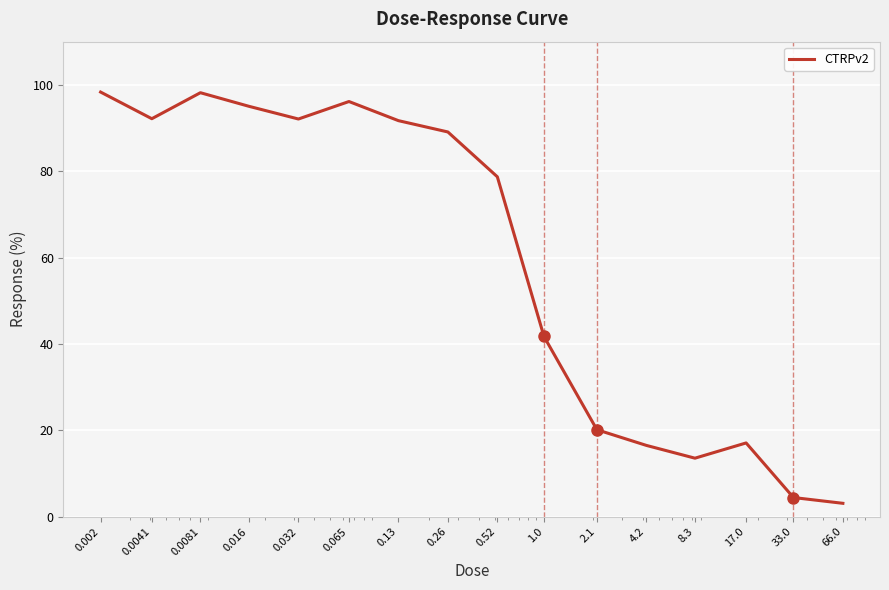

What is the minimum value shown in the chart?

3.1